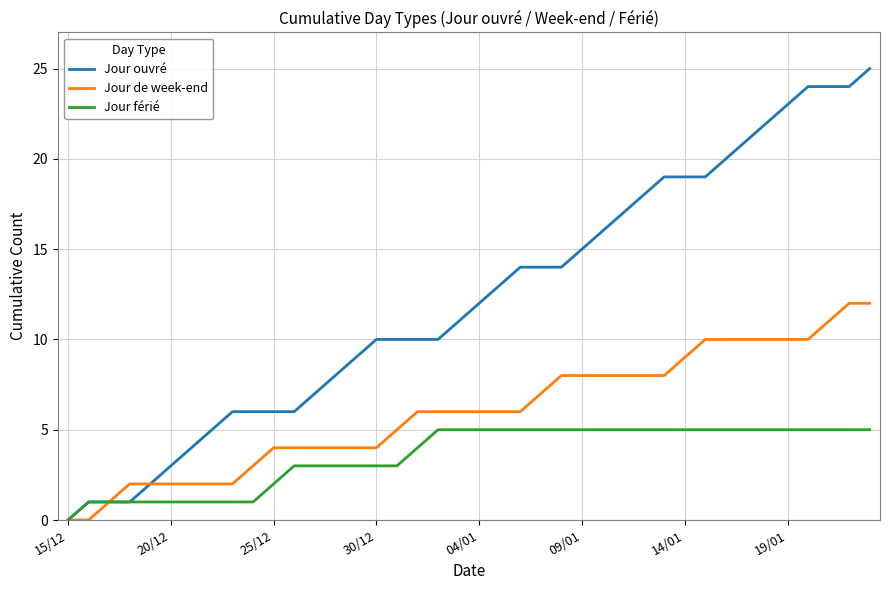

What is the greatest value displayed?

25